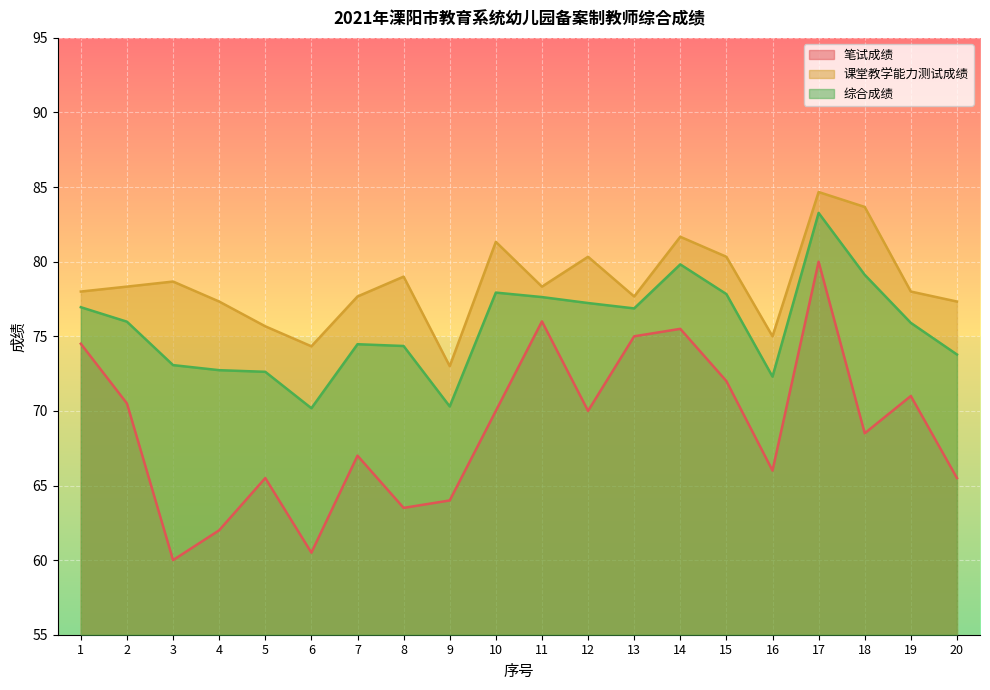

How many data points in 笔试成绩 are above 70?

8